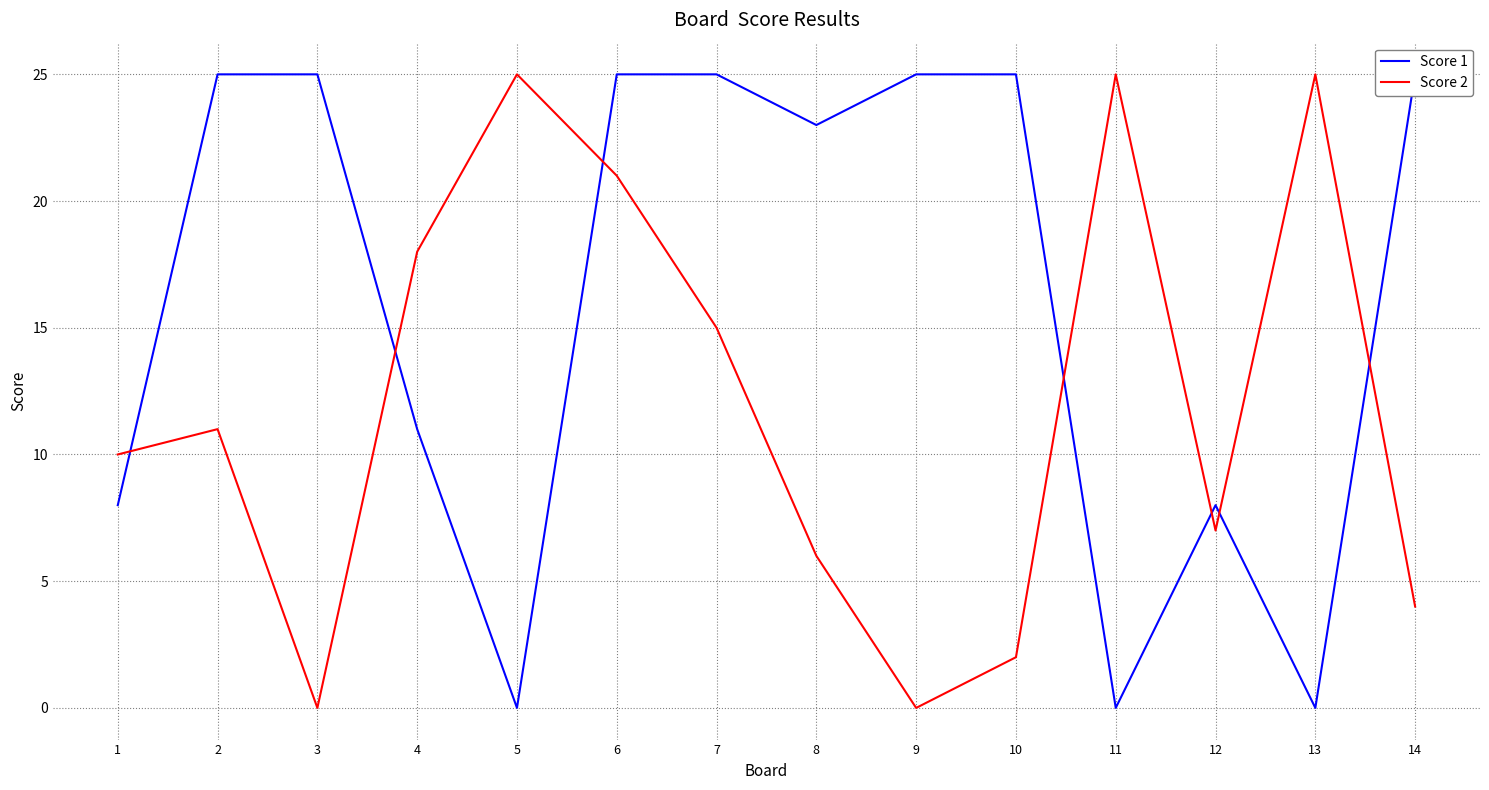

How many series are shown in this chart?

2